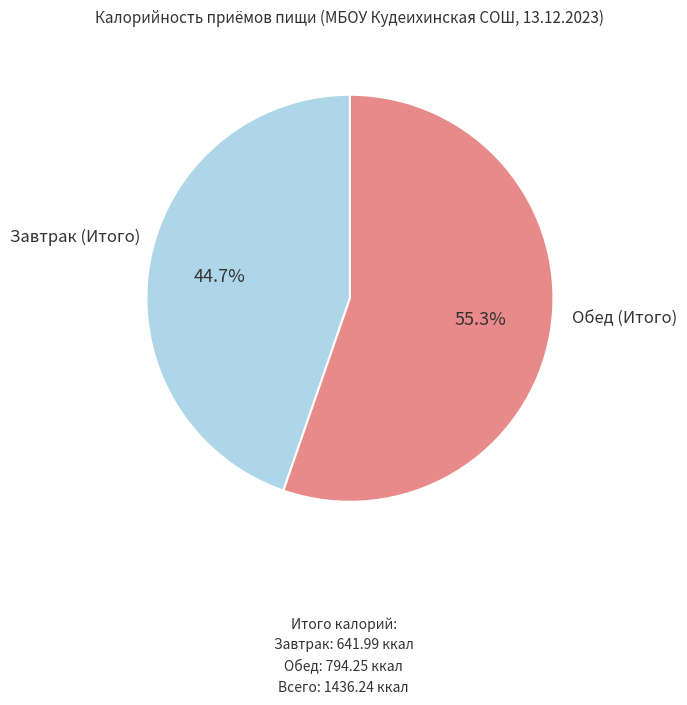

Is there any slice that represents more than half of the pie?

Yes